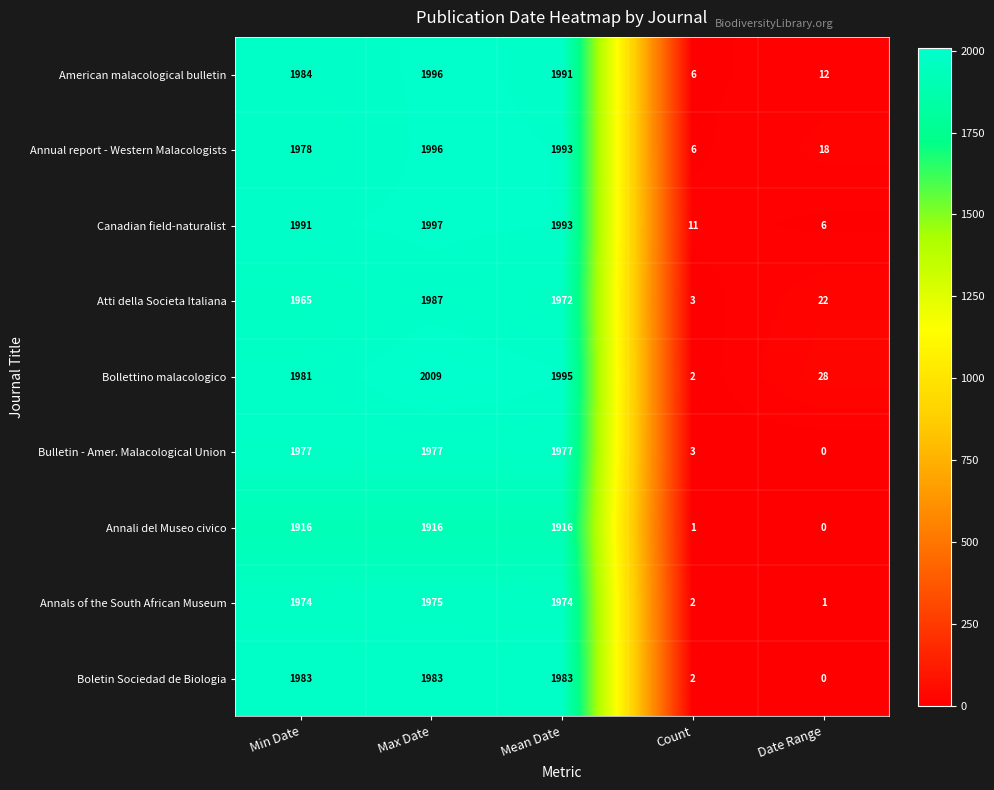

Which series has the widest spread of values?

Bollettino malacologico